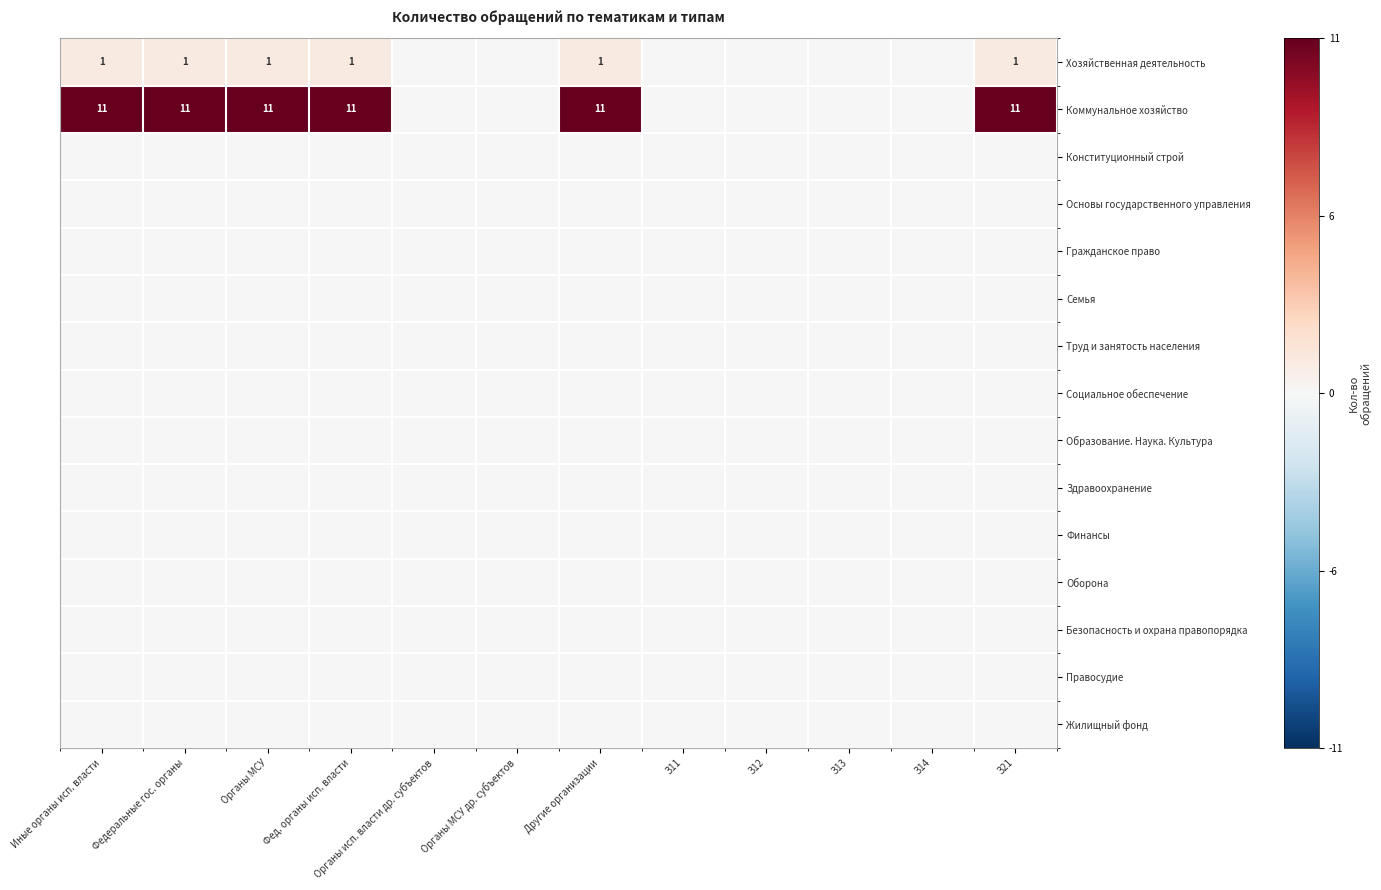

The value of Коммунальное хозяйство at Федеральные гос. органы is 3. True or false?

False